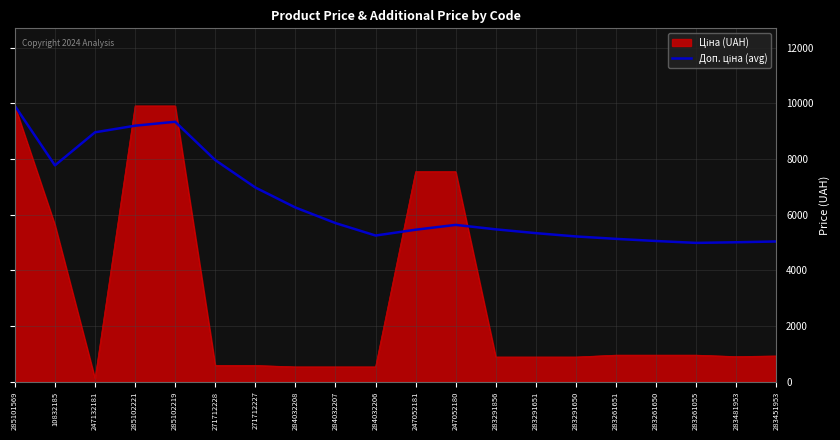

How many lines are shown in the chart?

2